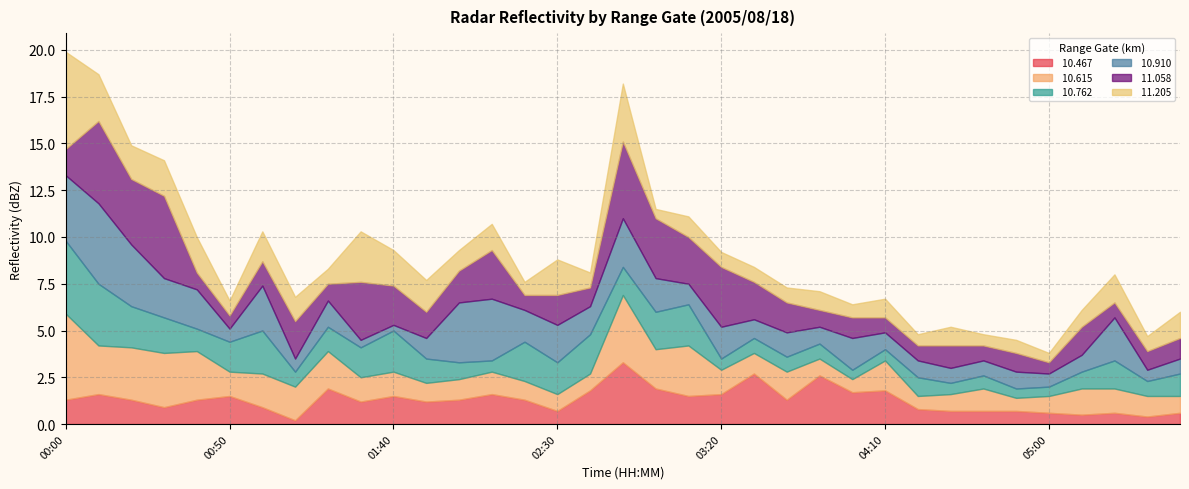

True or false:  10.910 has a value of 0.6 at 04:10.

False